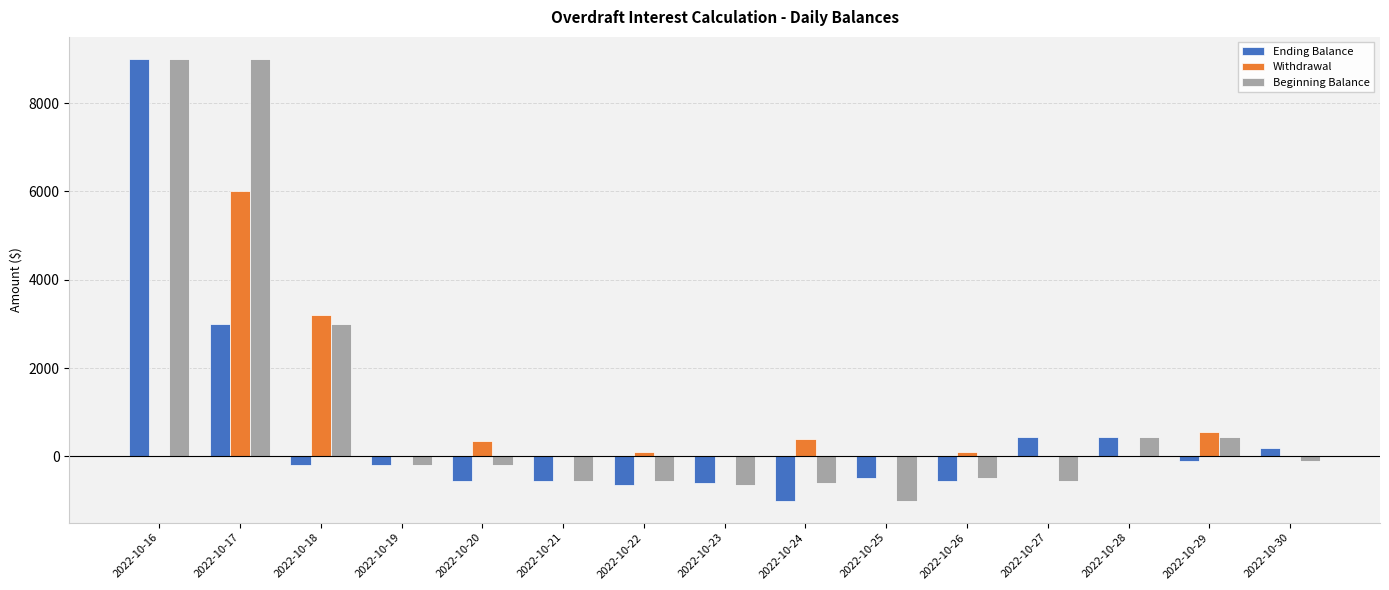

What is the maximum value shown in the chart?

9000